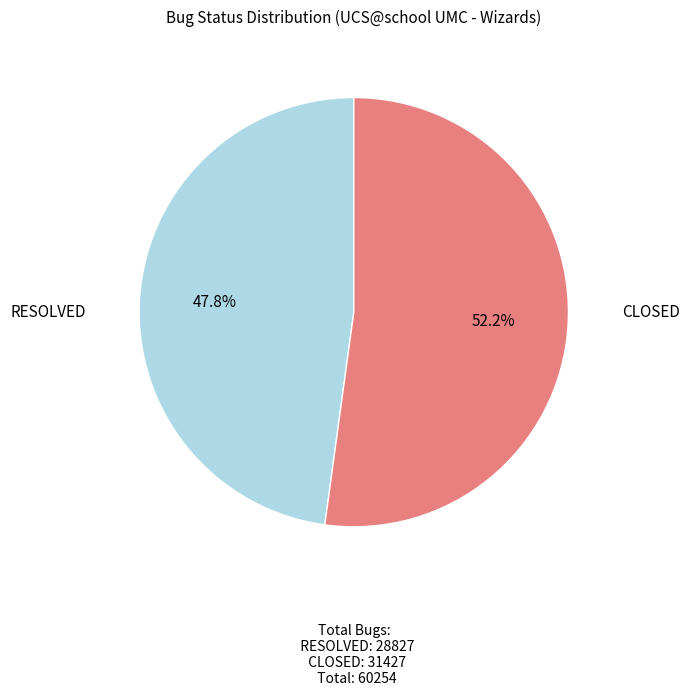

Which category has the biggest portion of the pie?

CLOSED